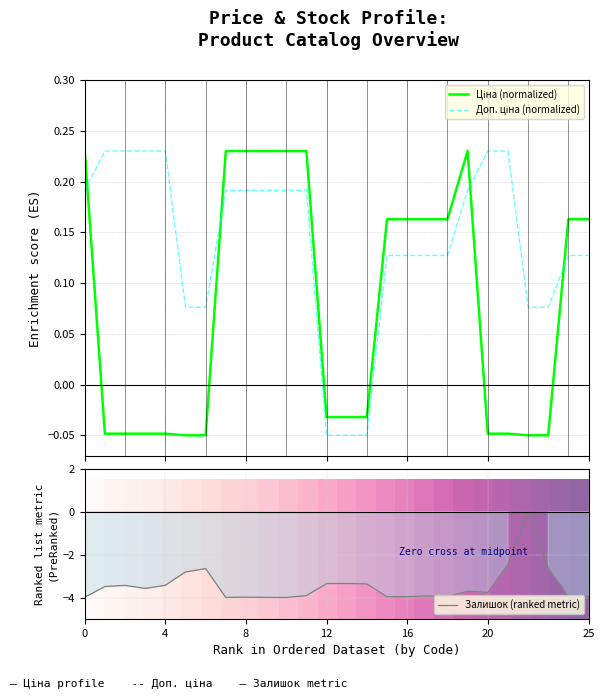

What is the label of the 9th point from the left?

8